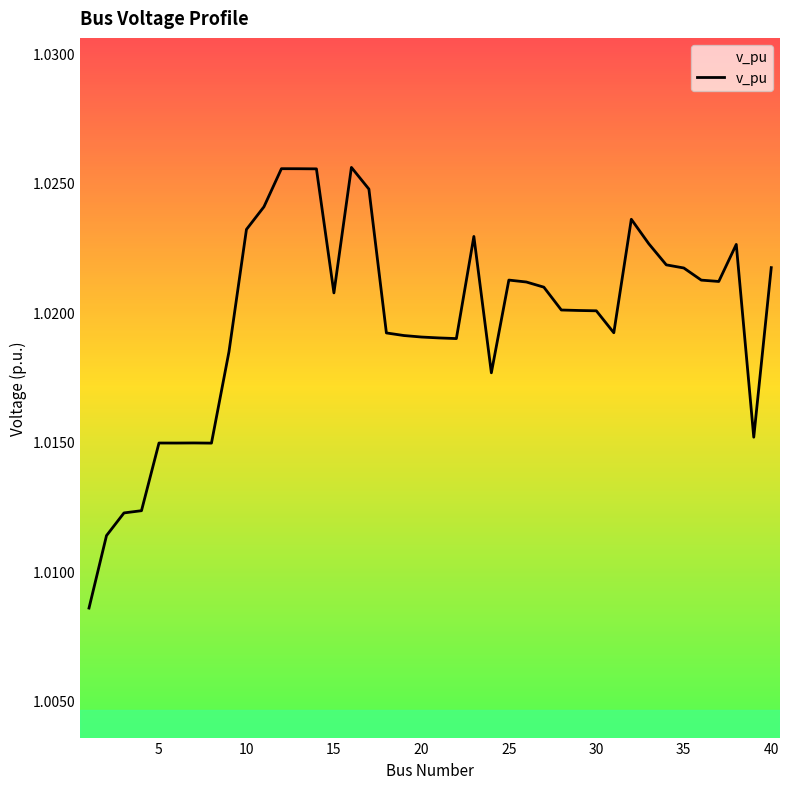

How many categories are shown in the chart?

40